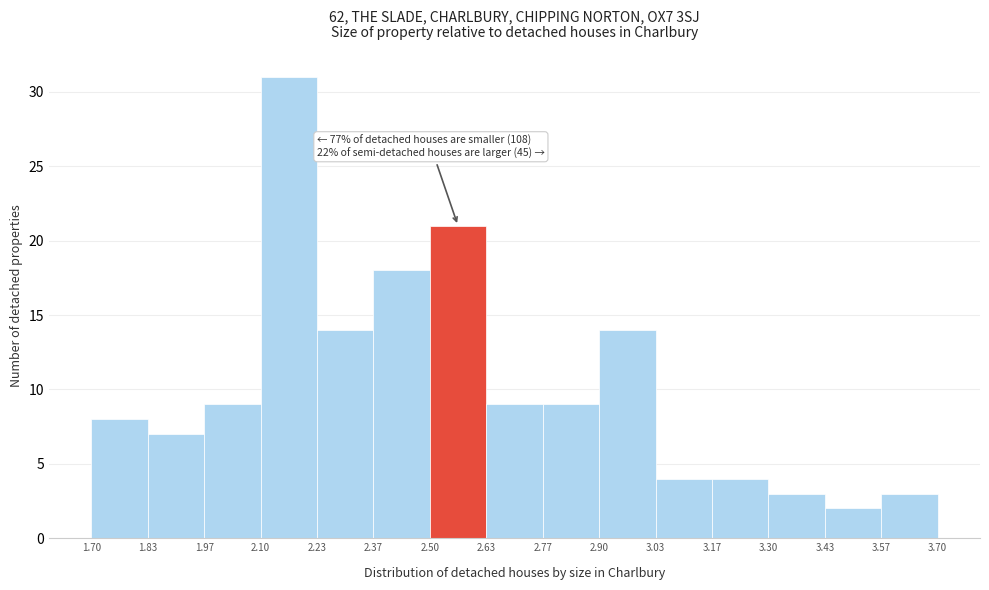

Over which range of the x-axis is the bar tallest?

2.10 to 2.23